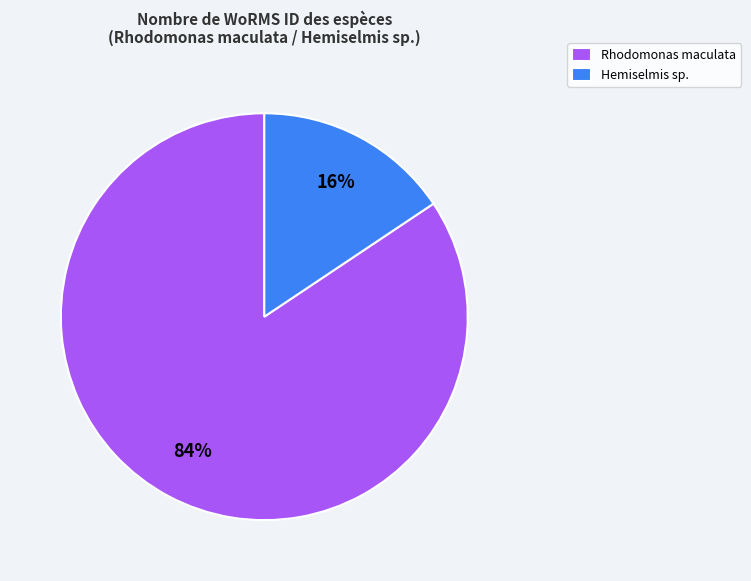

The Rhodomonas maculata slice represents 84% of the pie. True or false?

True